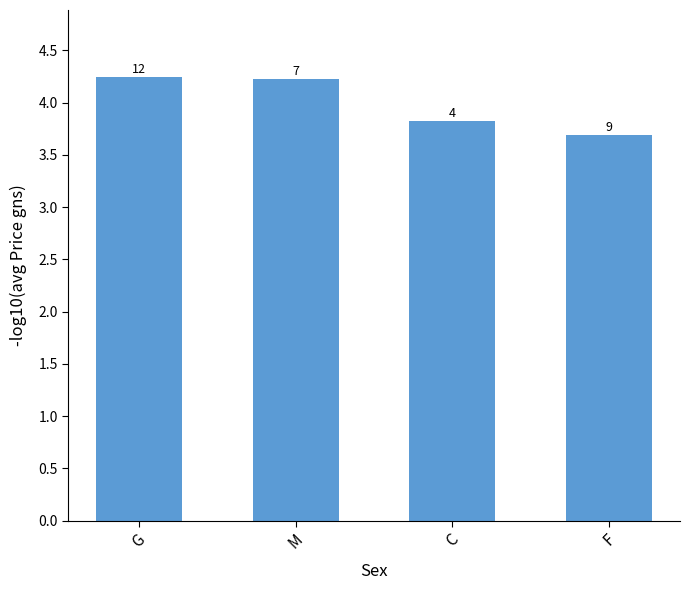

How many bars are there in total?

4